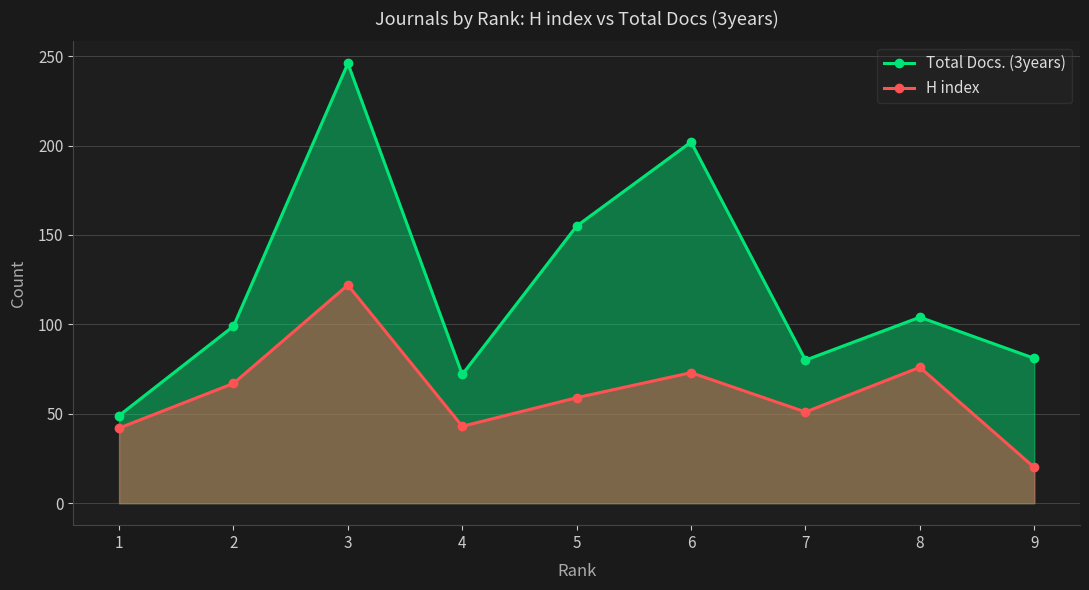

Which has a higher value, 2 or 4?

2